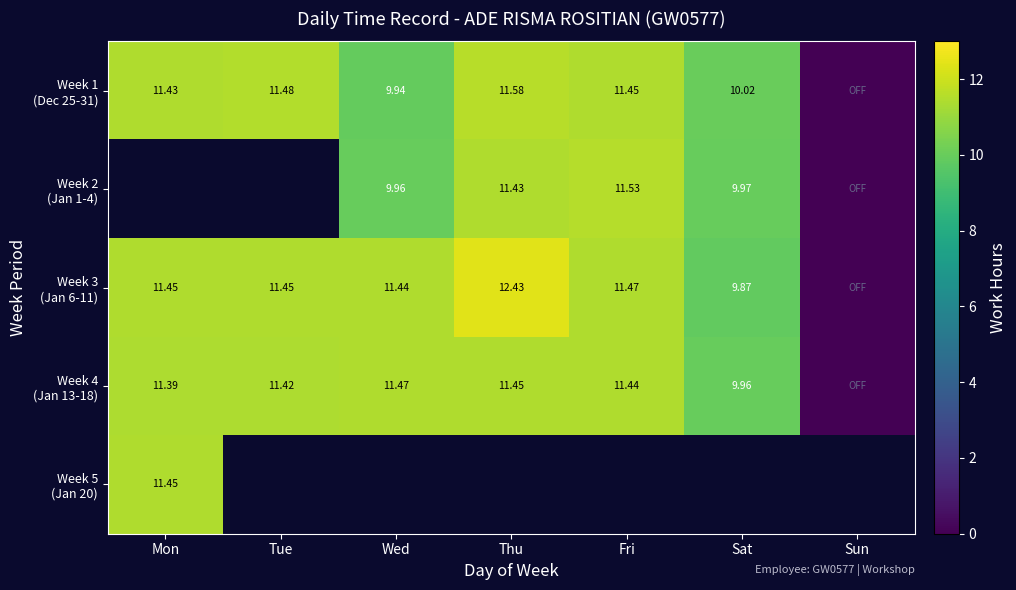

At which label does Week 1 (Dec 25-31) reach its minimum?

Sun